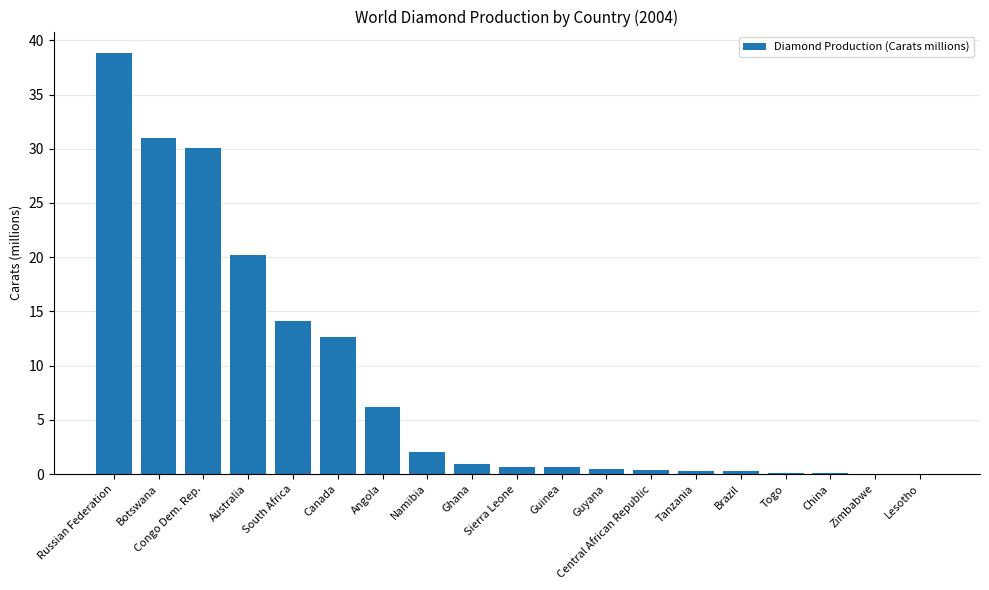

Are the bars grouped side by side (vs. stacked)?

No